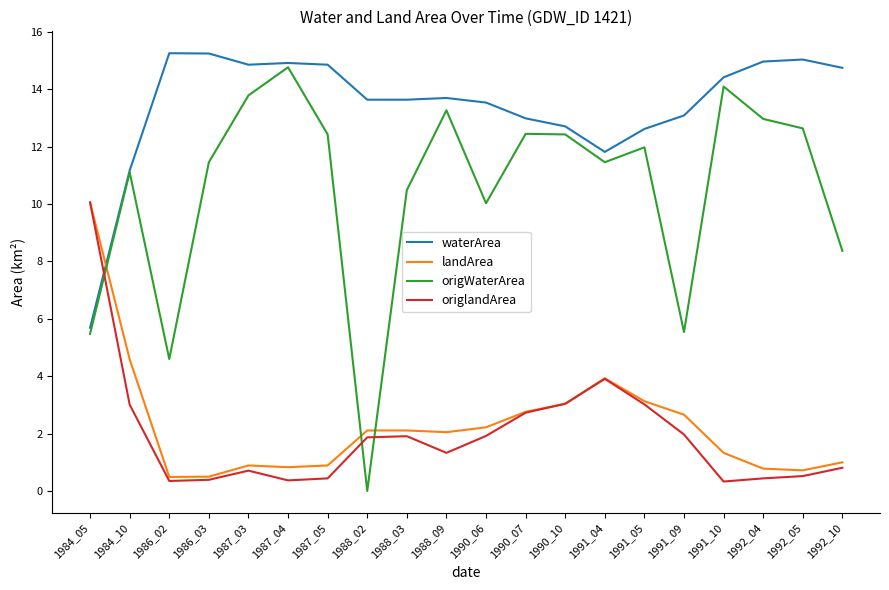

At which label is origlandArea closest to 5?

1991_04